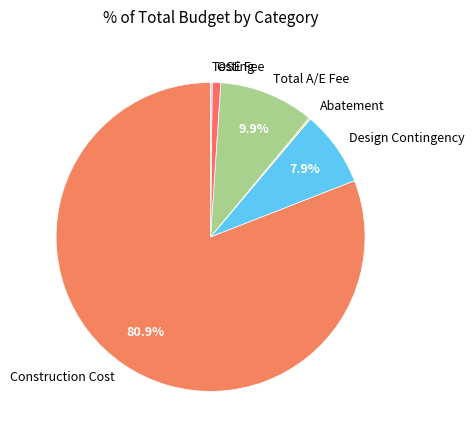

Do Total A/E Fee and OSE Fee together represent more than half of the pie?

No